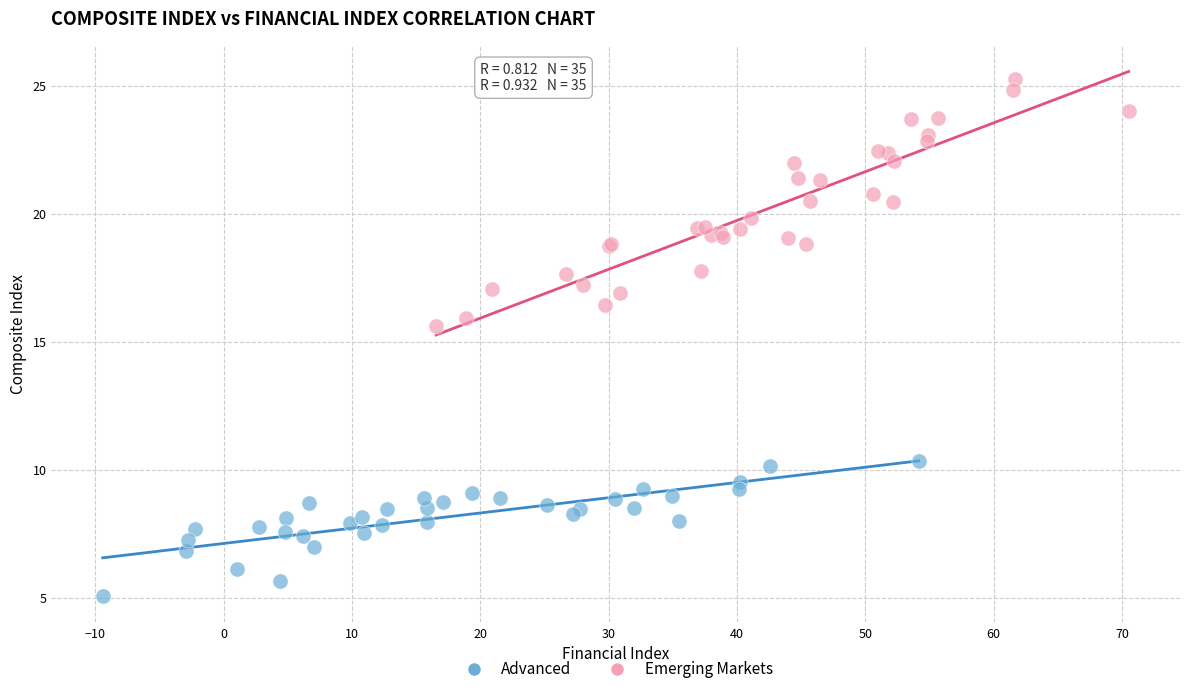

Which series has the widest spread of Y values?

Emerging Markets